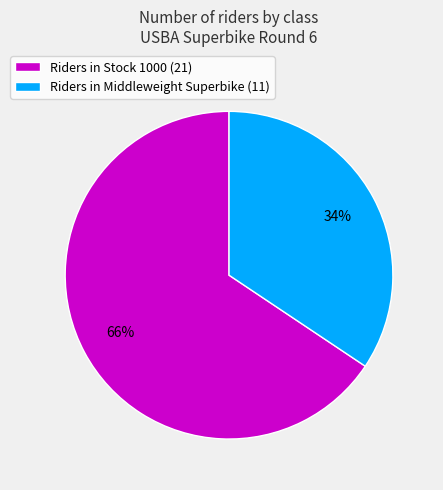

Does any single category account for the majority?

Yes